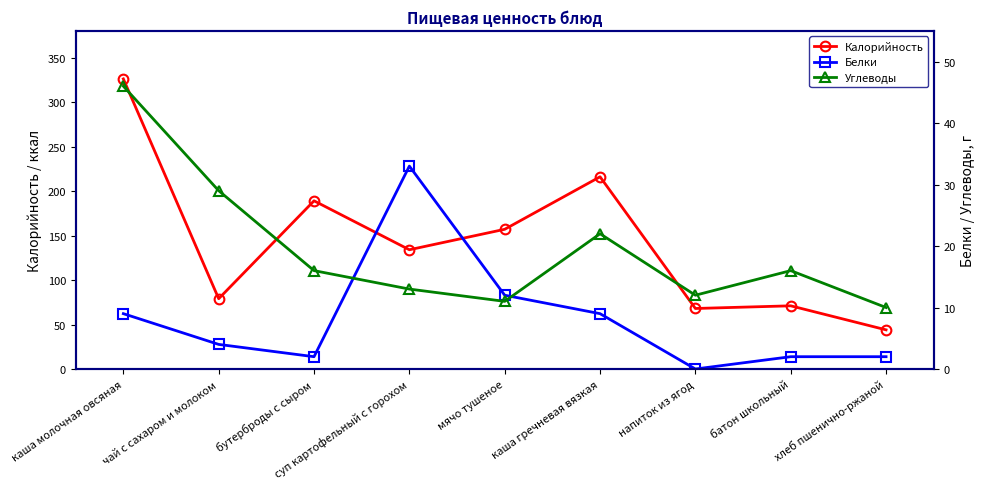

Count the number of data series in this chart.

3